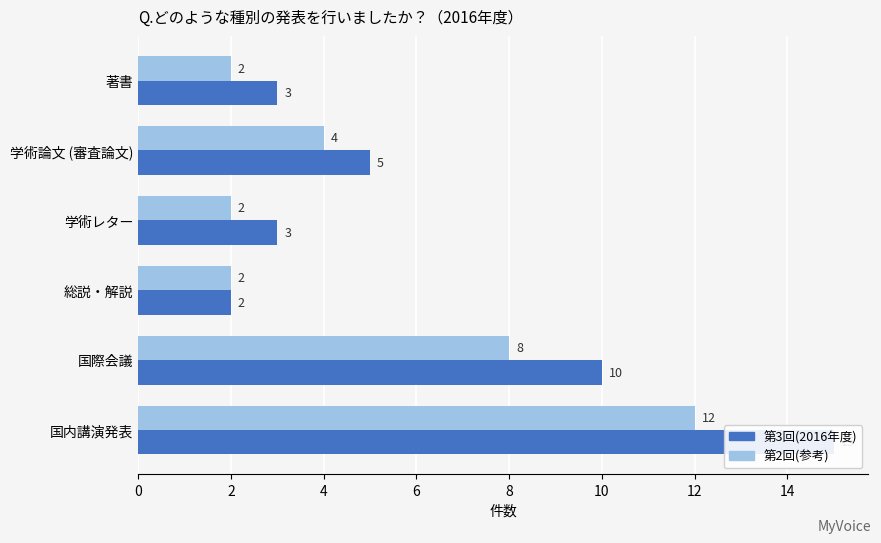

At 国際会議, list the series in order from smallest to largest.

第2回(参考), 第3回(2016年度)